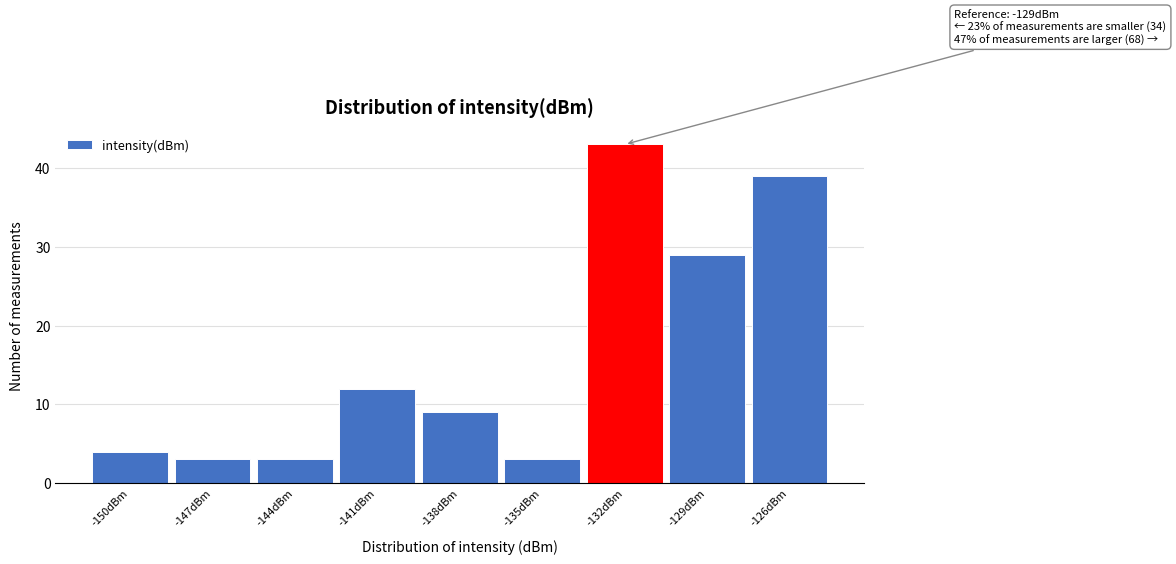

Reading right to left, transcribe all the data shown in this chart.

-126dBm=39	-129dBm=29	-132dBm=43	-135dBm=3	-138dBm=9	-141dBm=12	-144dBm=3	-147dBm=3	-150dBm=4